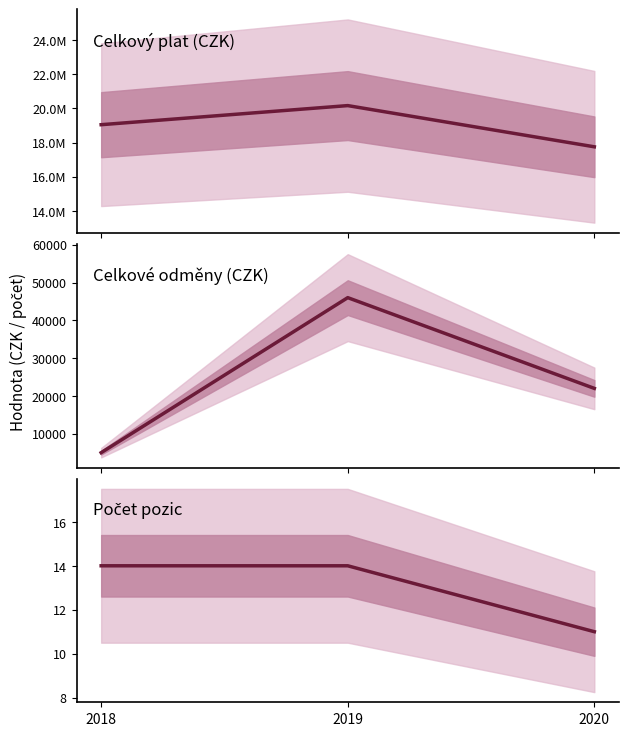

Which series changed the most between 2018 and 2020?

Plat